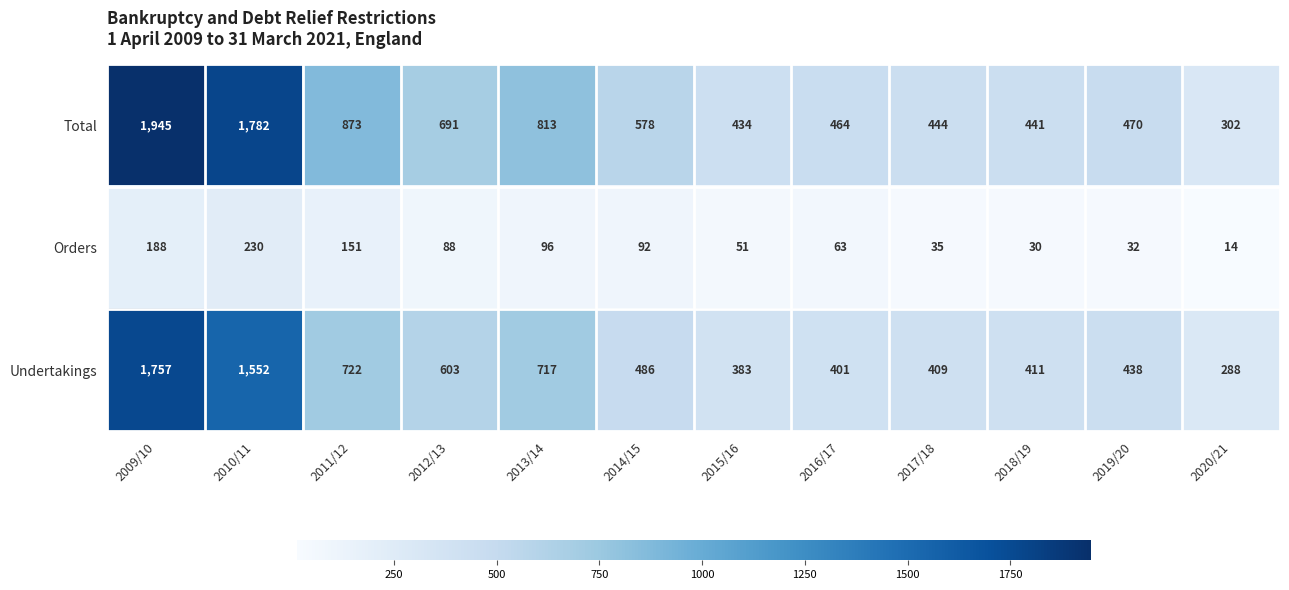

Count the number of categories in the chart.

12